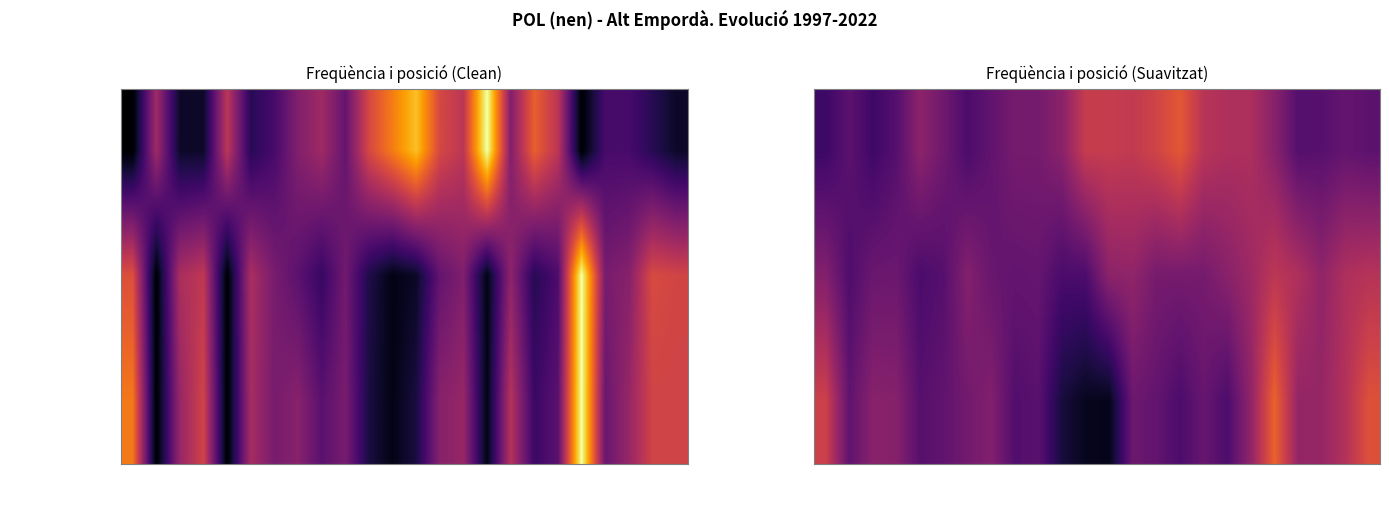

At which category does the chart reach its peak across all series?

2003